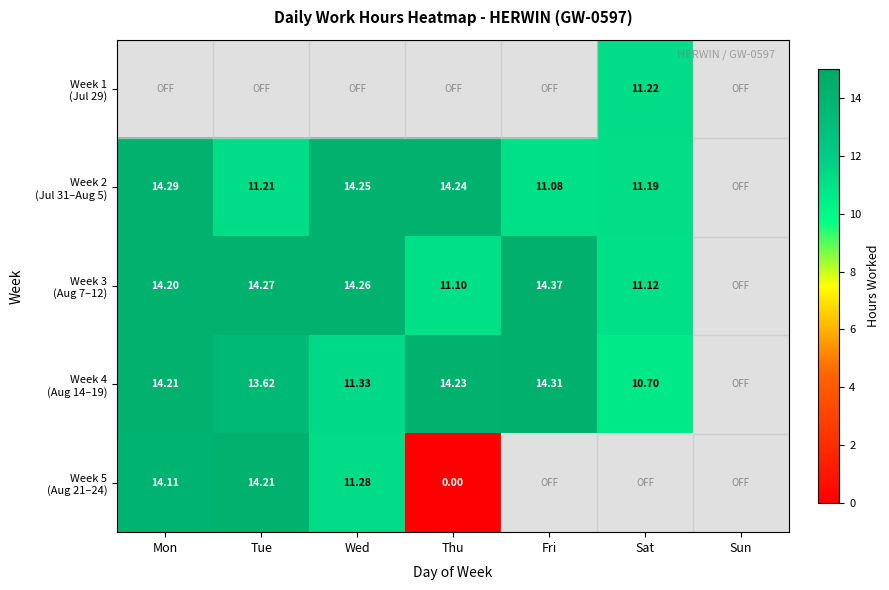

Which category has the lowest value in the Week 4 (Aug 14–19) series?

Sat